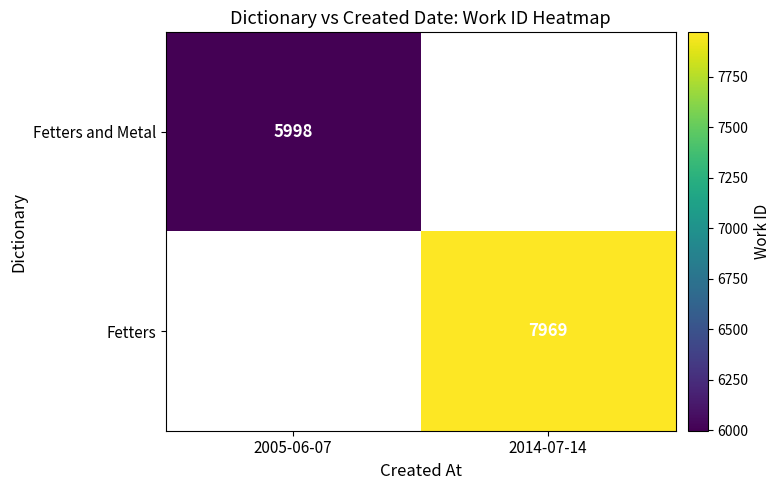

How many data points does each series have?

2